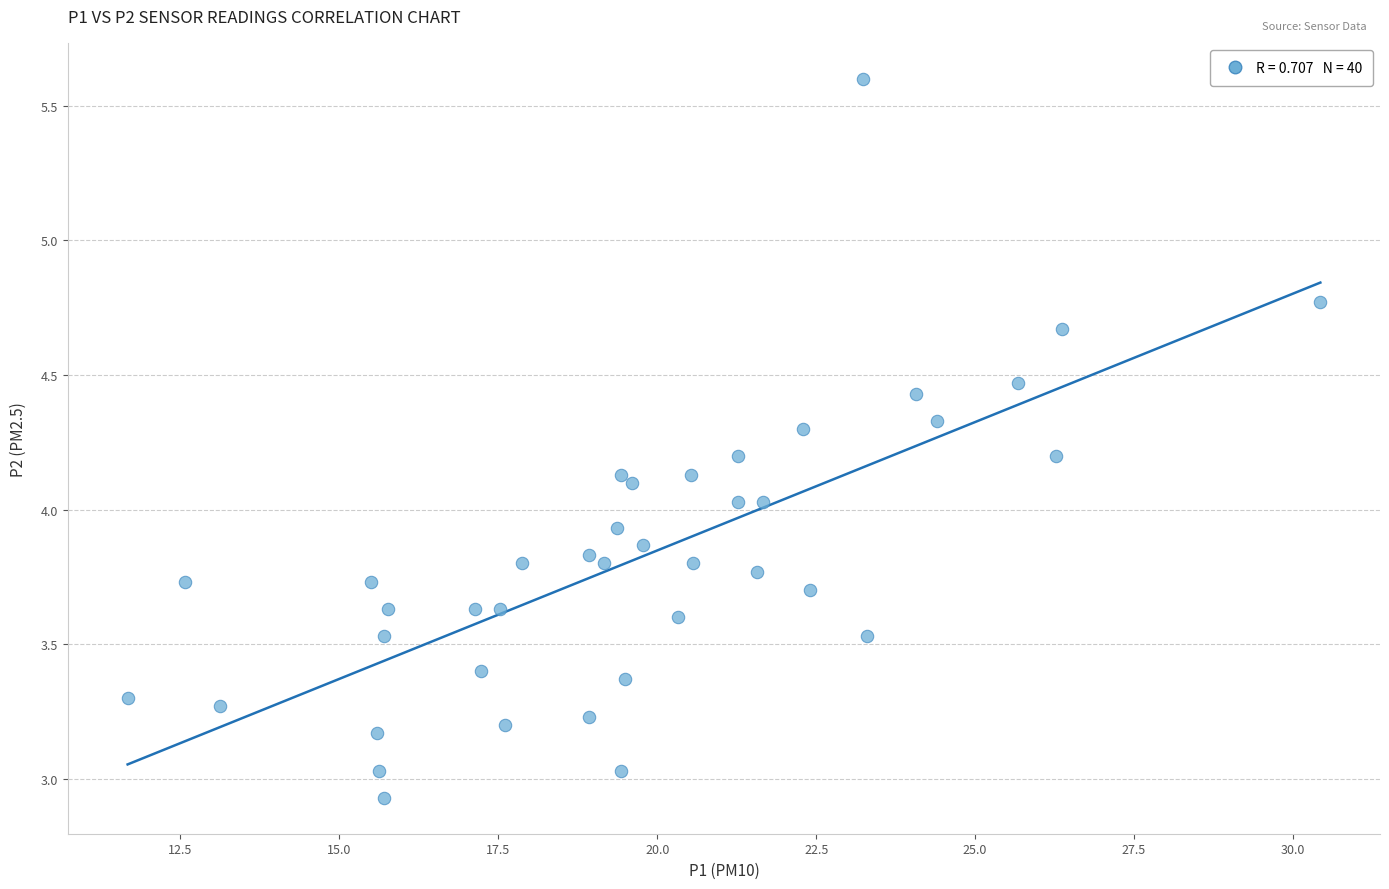

What is the range of Y values (max minus min)?

2.7